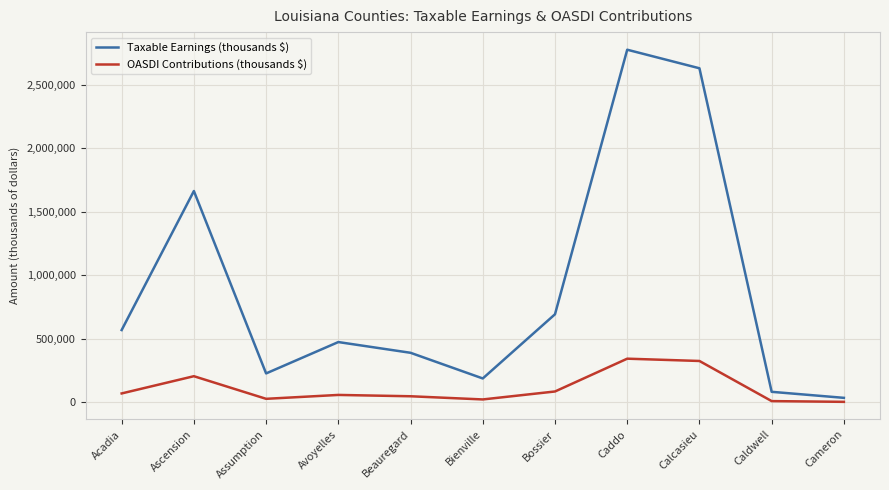

At which label is OASDI Contributions (thousands $) closest to 174352?

Ascension